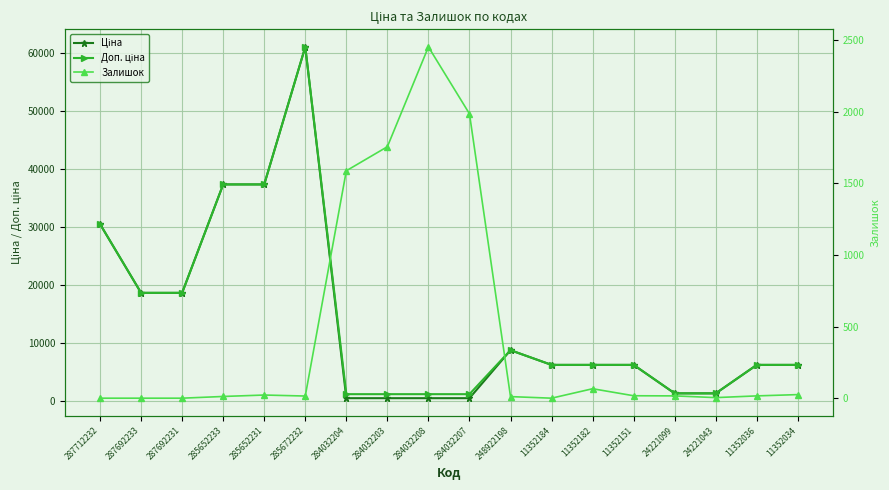

At how many categories does at least one series exceed 35079?

3